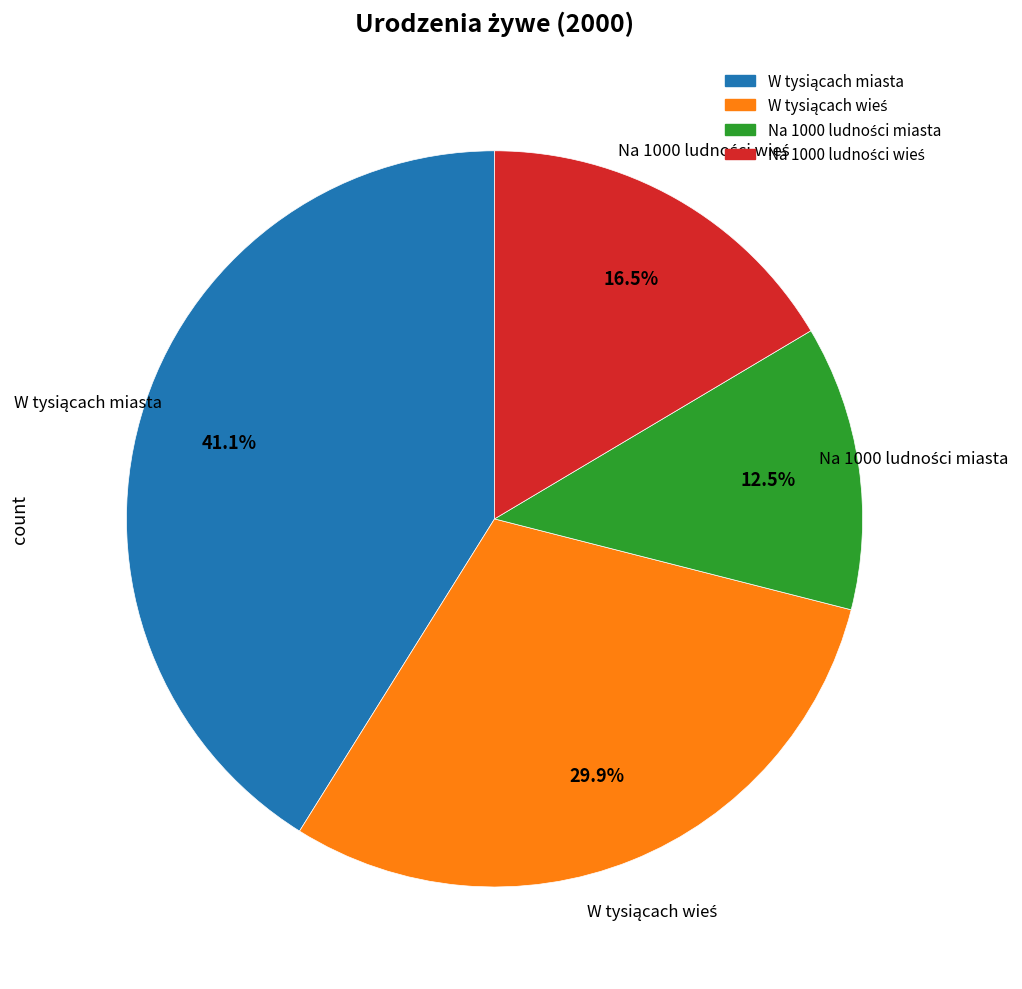

Does any single category account for the majority?

No